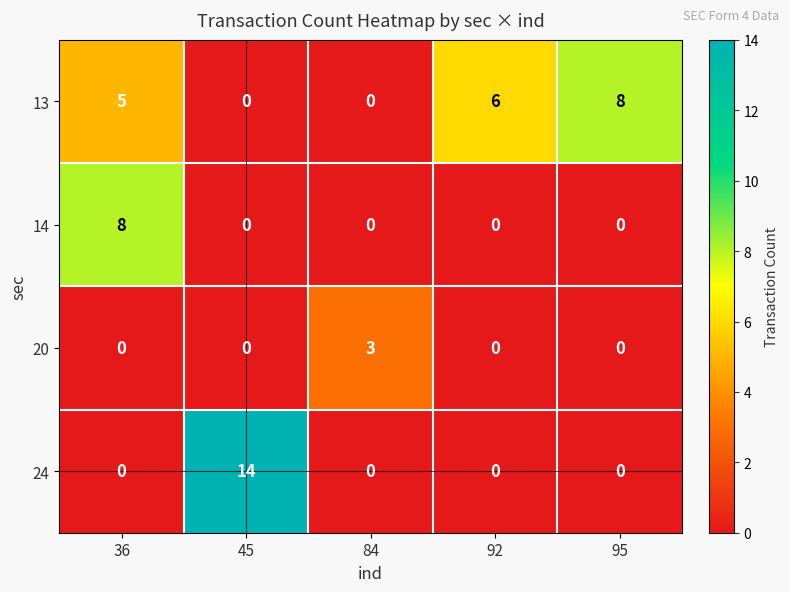

Reading right to left, extract all data points from this chart.

13: 95=8	92=6	84=0	45=0	36=5
14: 95=0	92=0	84=0	45=0	36=8
20: 95=0	92=0	84=3	45=0	36=0
24: 95=0	92=0	84=0	45=14	36=0